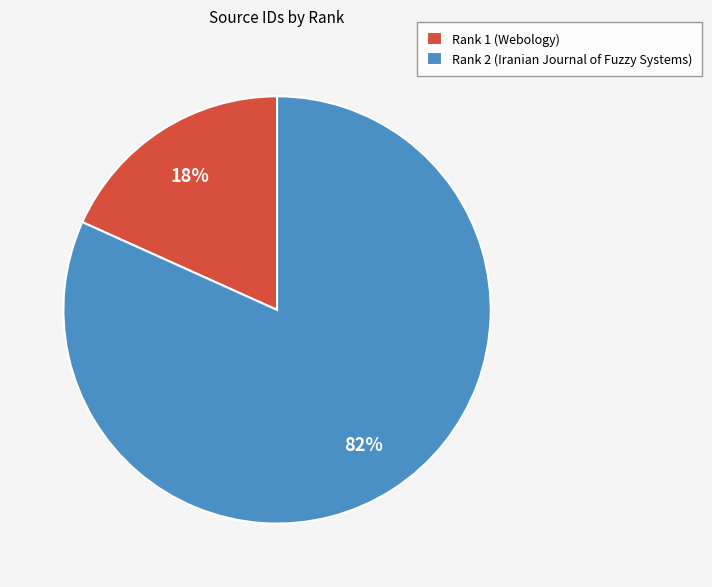

Is there any slice that represents more than half of the pie?

Yes